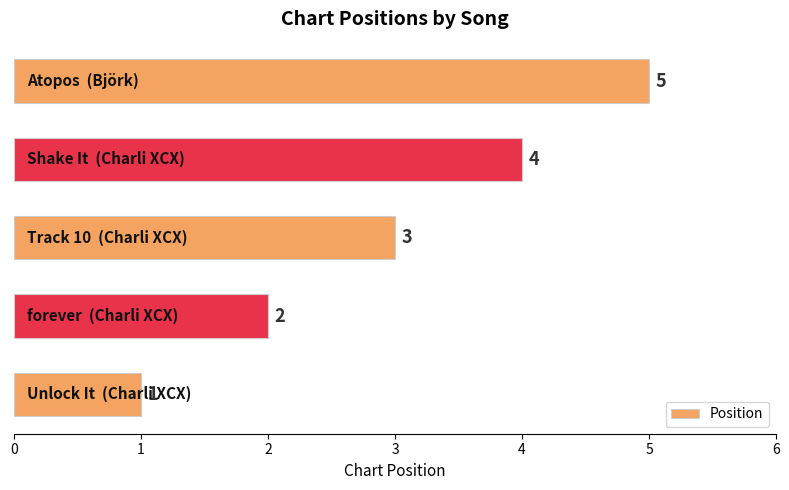

What is the greatest value displayed?

5